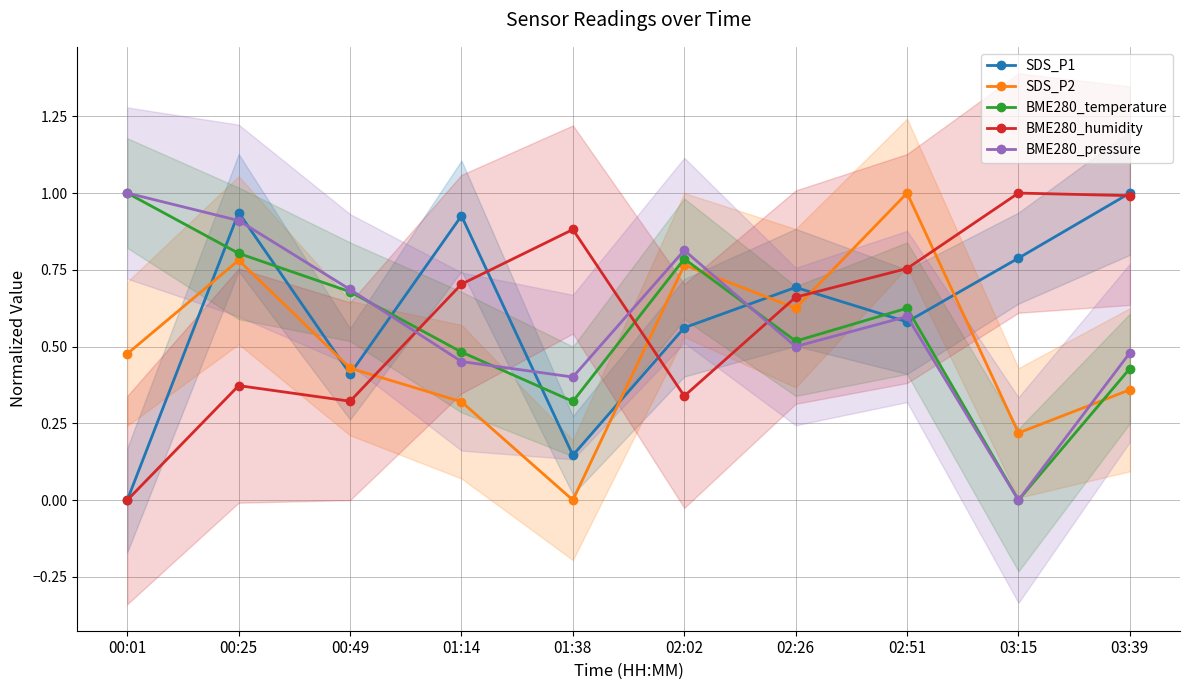

Where is the first local maximum for BME280_pressure?

02:02